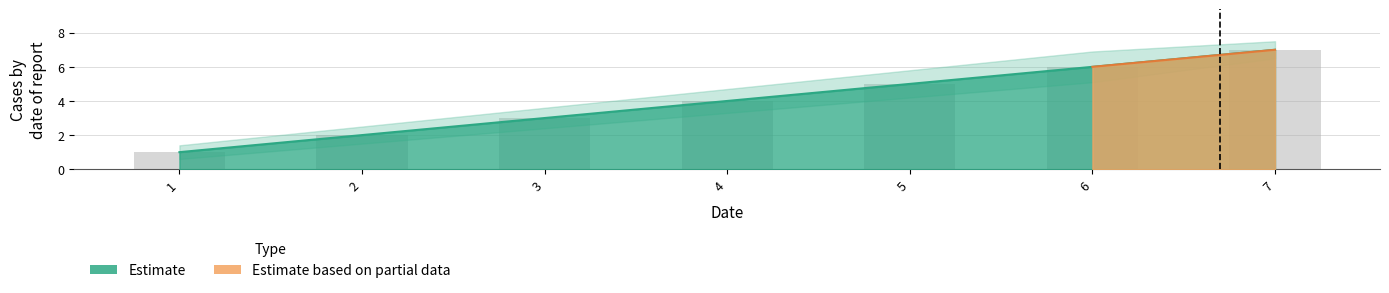

What is the approximate value of Estimate at 7?

7